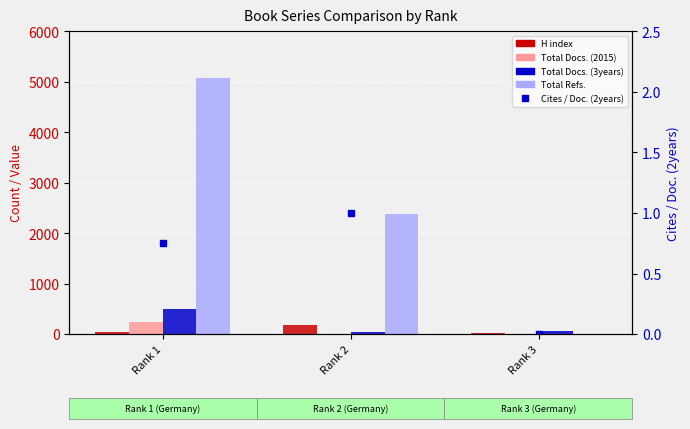

Reading left to right, what are all the values shown in this chart?

H index: Rank 1=44.0	Rank 2=174.0	Rank 3=22.0
Total Docs. (2015): Rank 1=238.0	Rank 2=13.0	Rank 3=0.0
Total Docs. (3years): Rank 1=504.0	Rank 2=49.0	Rank 3=62.0
Total Refs.: Rank 1=5082.0	Rank 2=2371.0	Rank 3=0.0
Cites / Doc. (2years): Rank 1=0.8	Rank 2=1.0	Rank 3=0.0